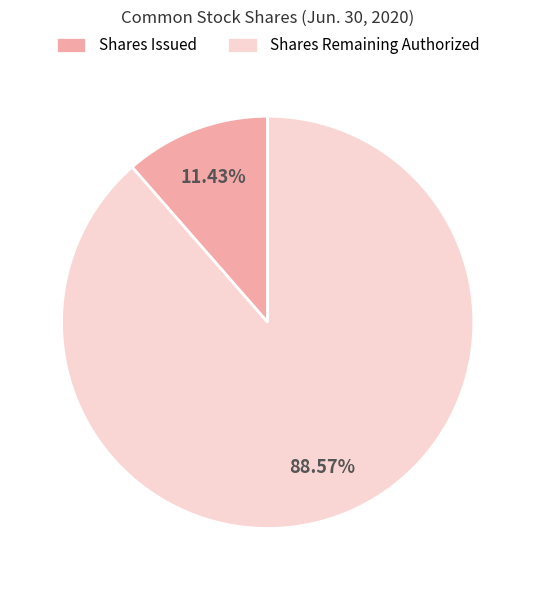

What is the smallest slice in the pie chart?

Shares Issued